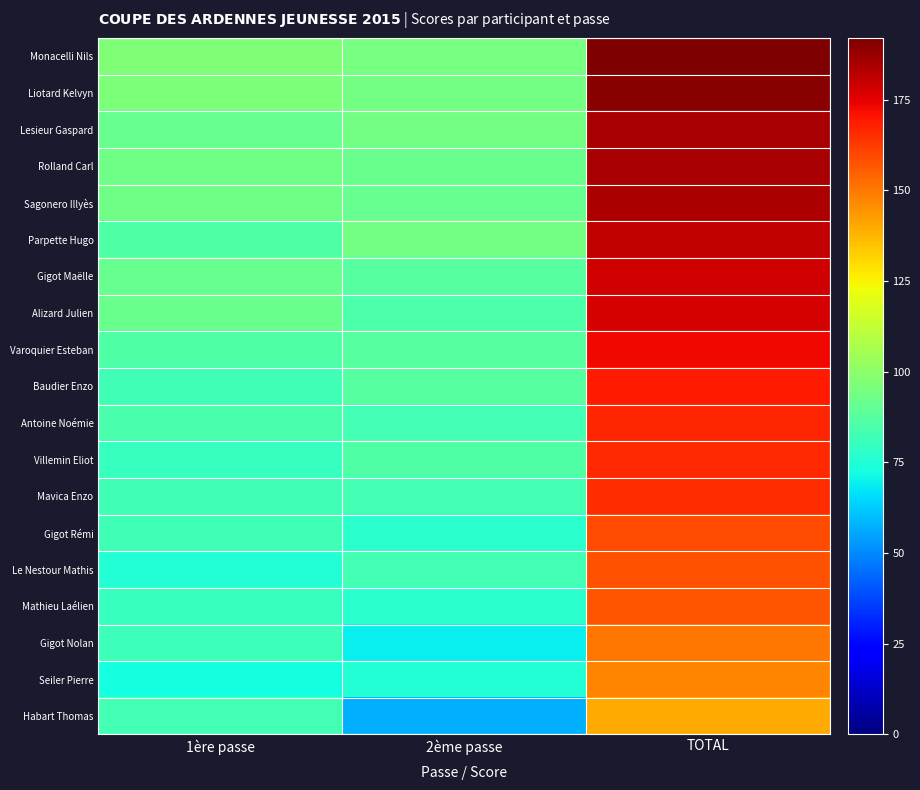

Which series has the largest total across all categories?

Monacelli Nils